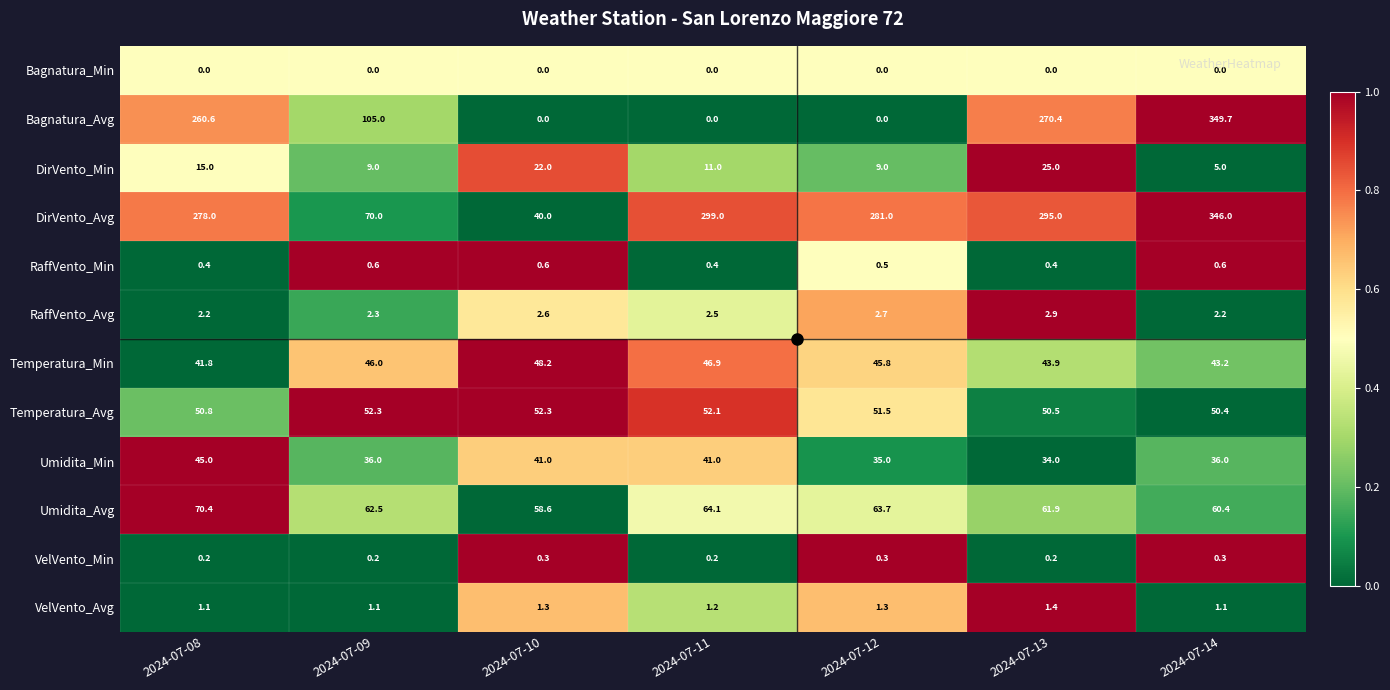

What is the highest value of the DirVento_Avg series?

346.0